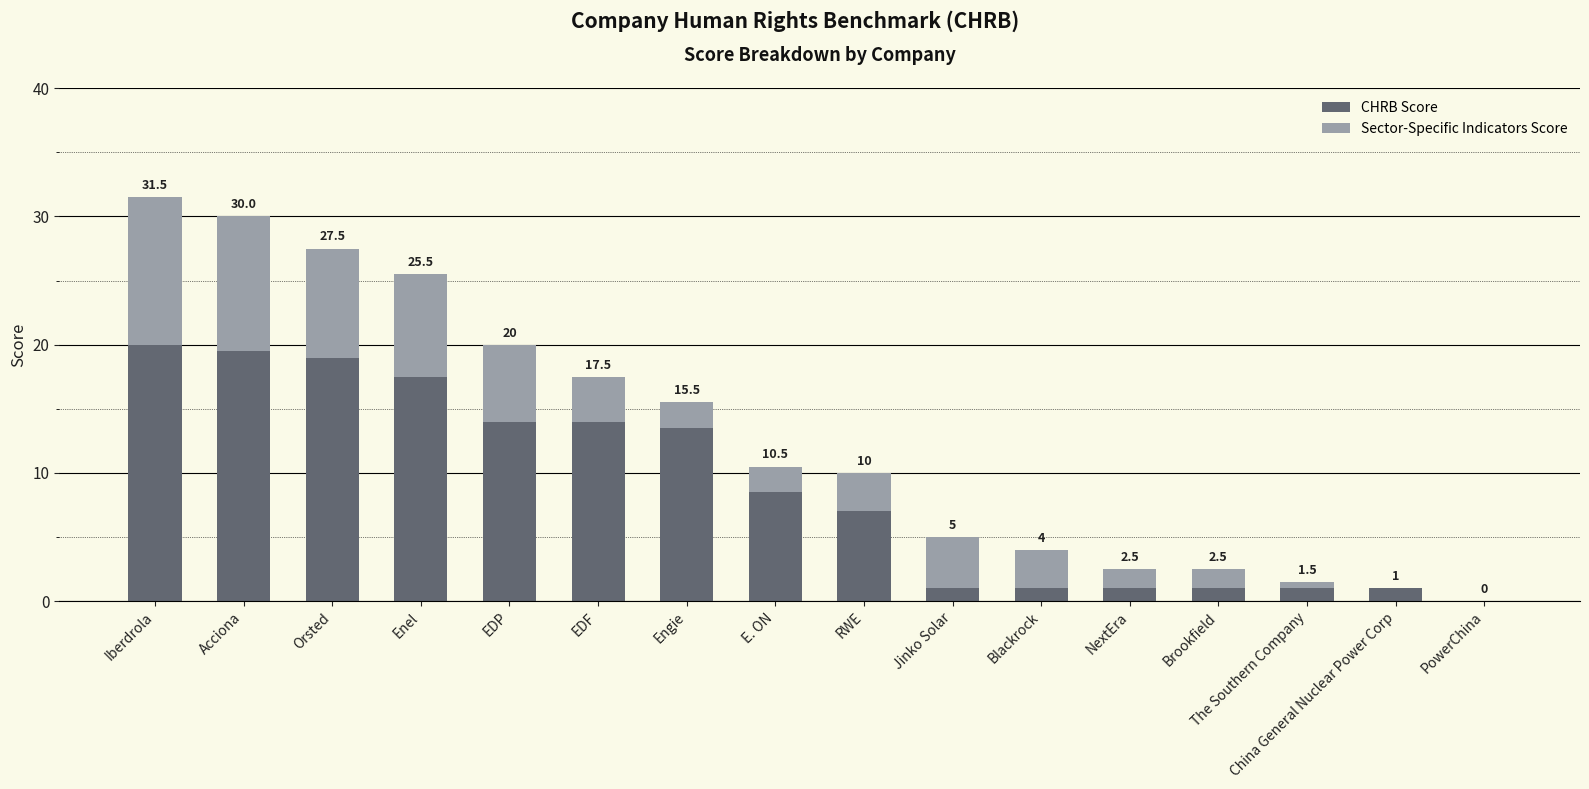

Is it true that Sector-Specific Indicators Score equals 11.5 at Iberdrola?

True